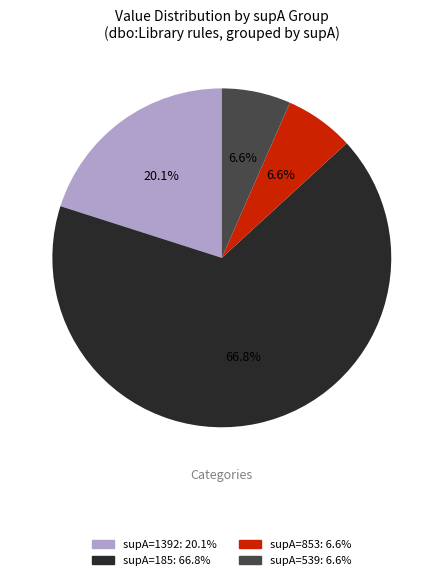

Which slice is the largest?

supA=185